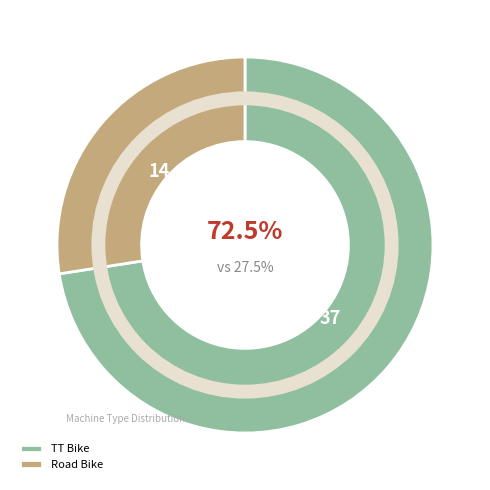

What is the change in value from TT Bike to Road Bike?

-23